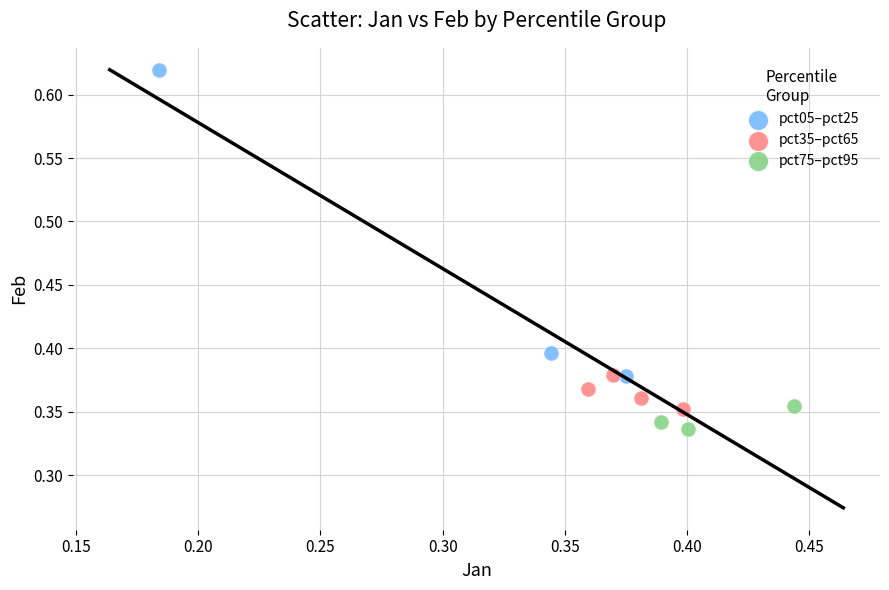

What are all the series names shown in the legend?

pct05–pct25, pct35–pct65, pct75–pct95